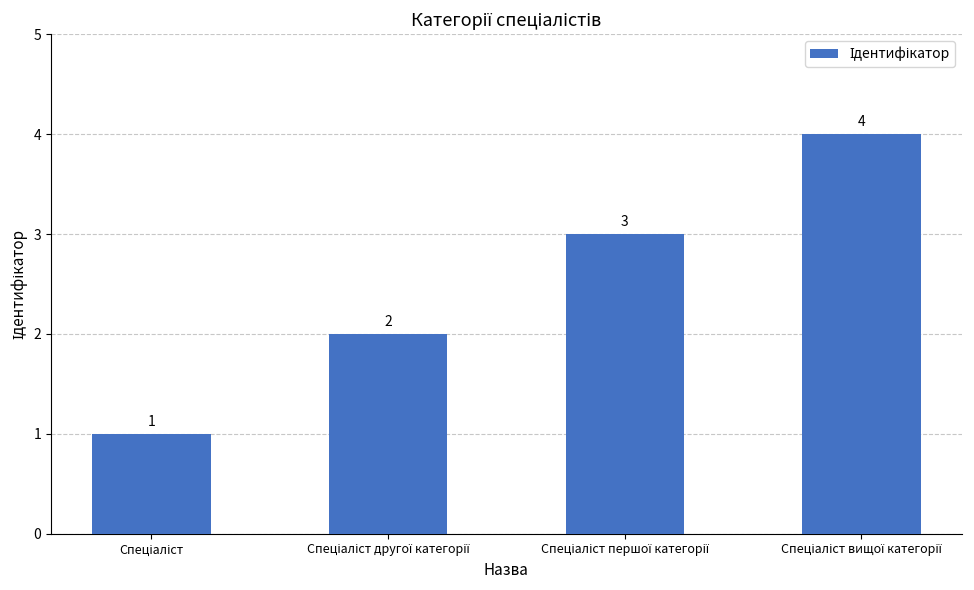

What is the greatest value displayed?

4